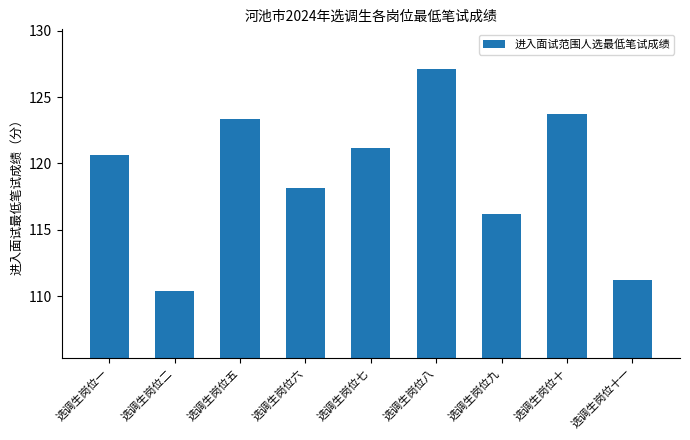

Between 选调生岗位十一 and 选调生岗位六, which is larger?

选调生岗位六